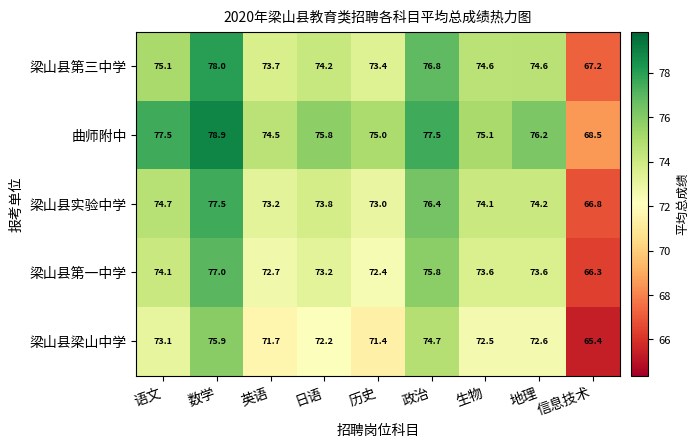

Rank the series at 历史 from highest to lowest value.

曲师附中, 梁山县第三中学, 梁山县实验中学, 梁山县第一中学, 梁山县梁山中学